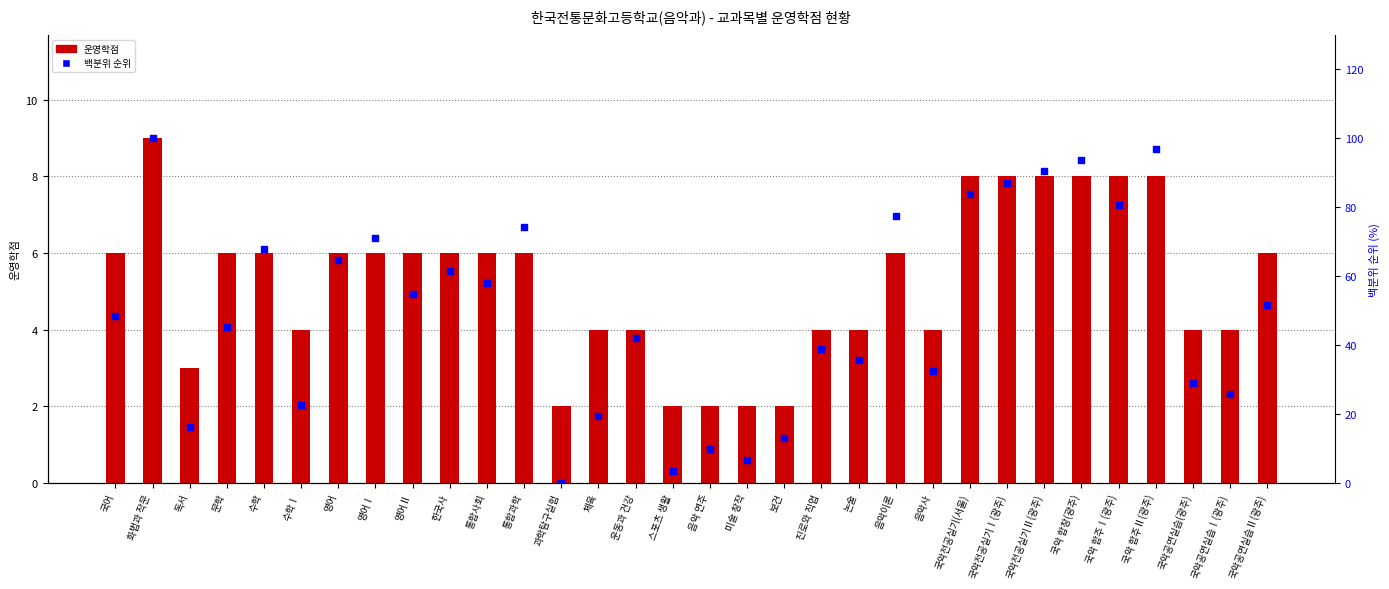

What is the total value across all series at 국악전공실기Ⅰ(광주)?

95.1